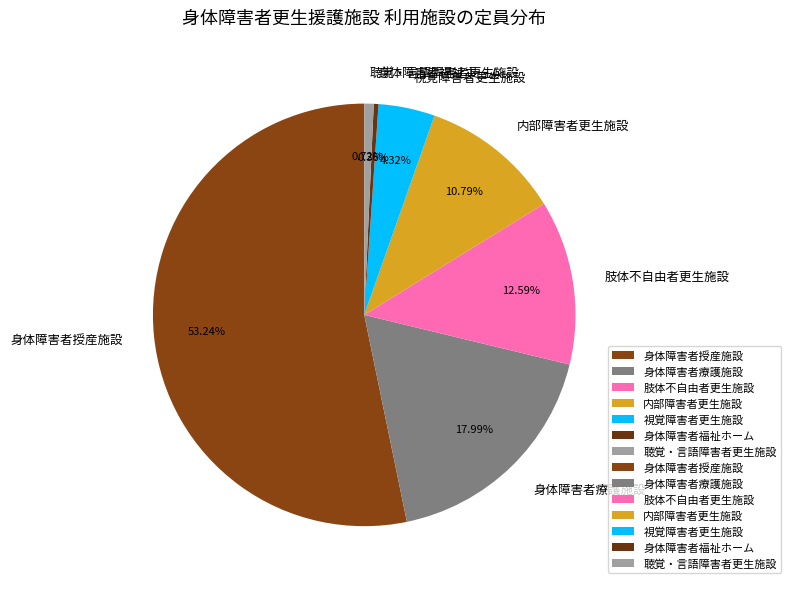

Which category has the biggest portion of the pie?

身体障害者授産施設